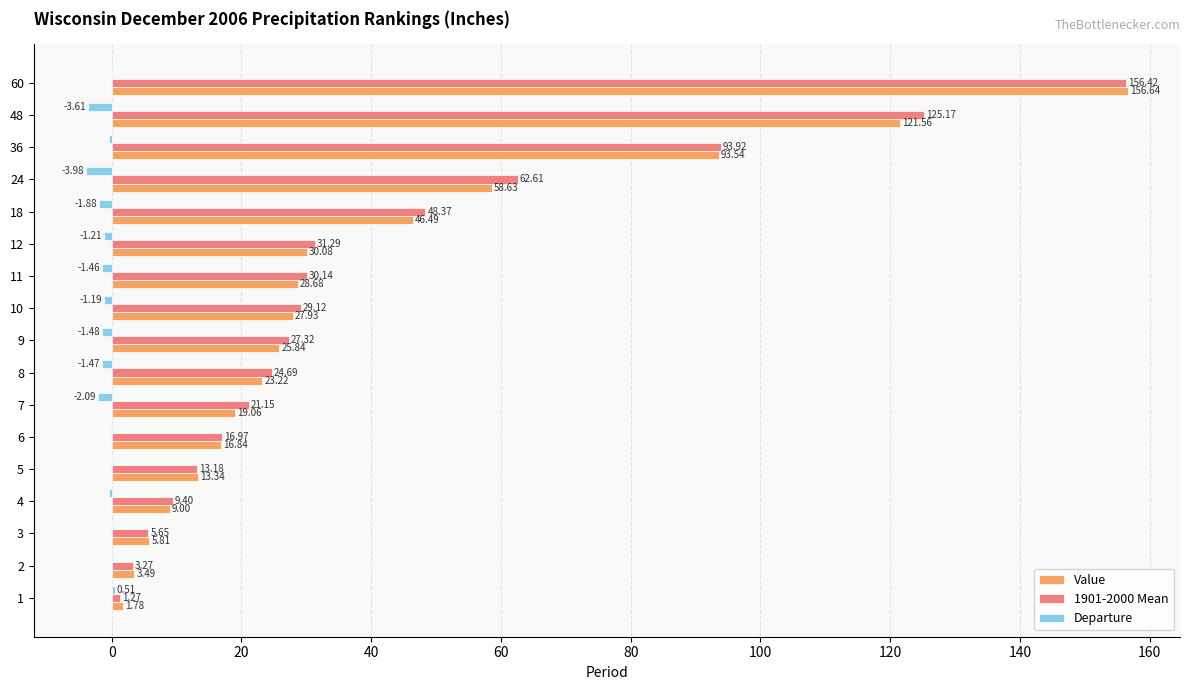

Count the number of categories in the chart.

17